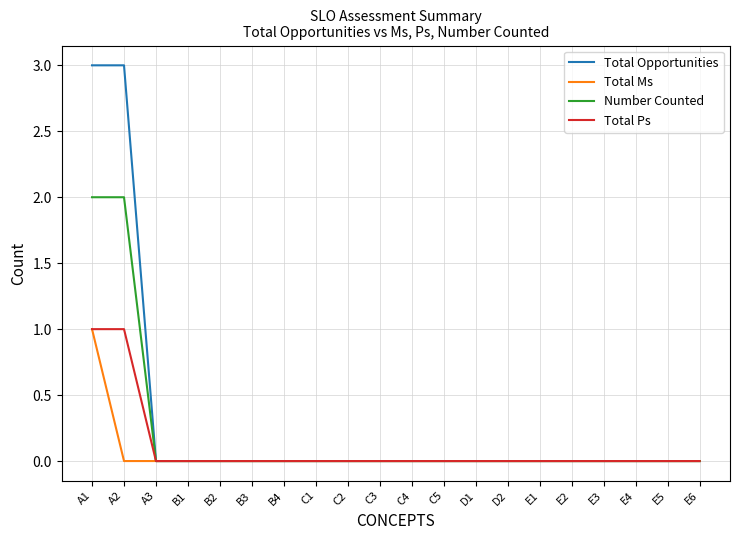

True or false: Total Opportunities has a value of 0 at C5.

True